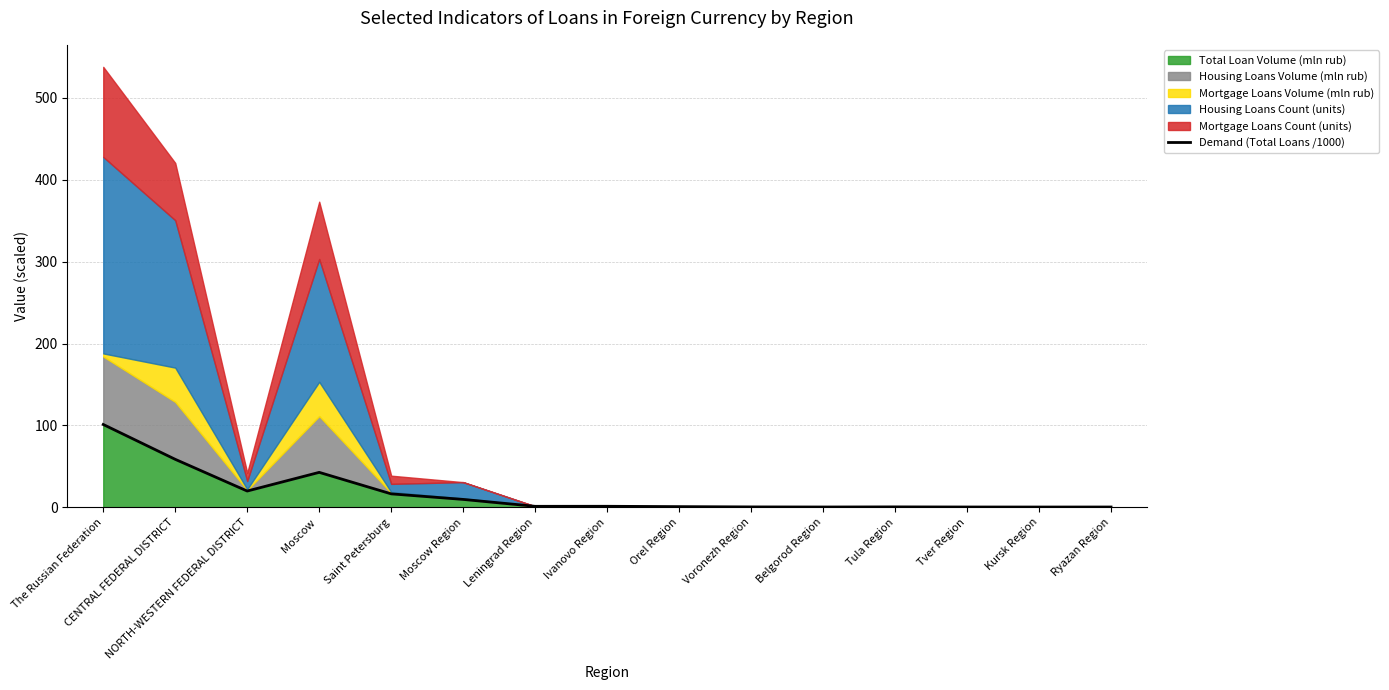

List the labels in order of value, largest first.

The Russian Federation, CENTRAL FEDERAL DISTRICT, Moscow , NORTH-WESTERN FEDERAL DISTRICT, Saint Petersburg, Moscow Region, Ivanovo Region, Leningrad Region, Orel Region, Tula Region, Voronezh Region, Tver Region, Belgorod Region, Ryazan Region, Kursk Region